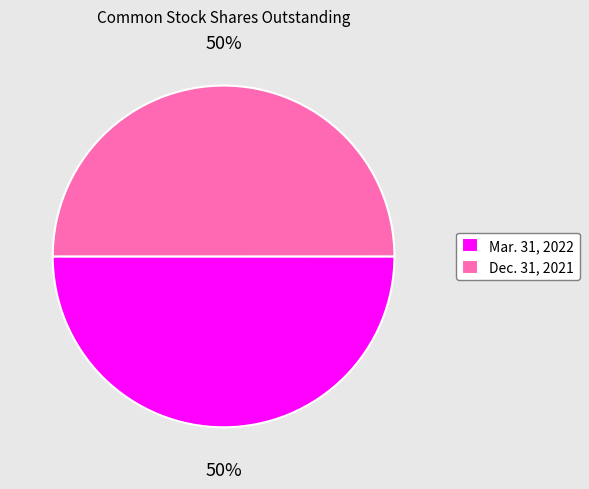

To the nearest percent, what is the combined percentage of Mar. 31, 2022 and Dec. 31, 2021?

100%